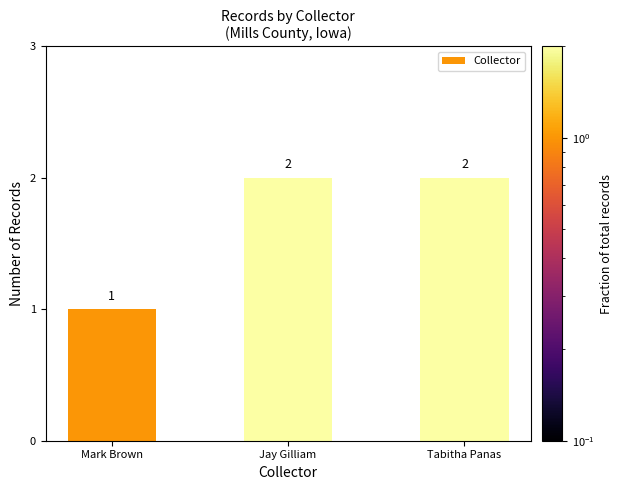

Reading left to right, extract all data points from this chart.

Mark Brown=1	Jay Gilliam=2	Tabitha Panas=2